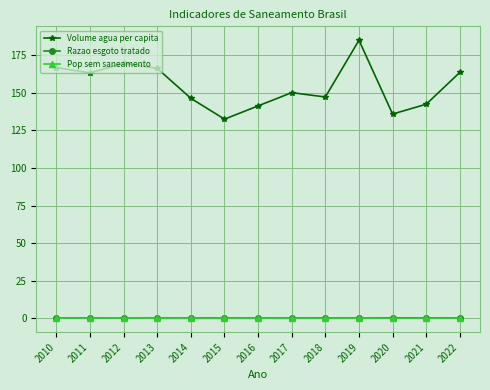

What is the value of the Razao esgoto tratado point at the 9th from the left?

0.3